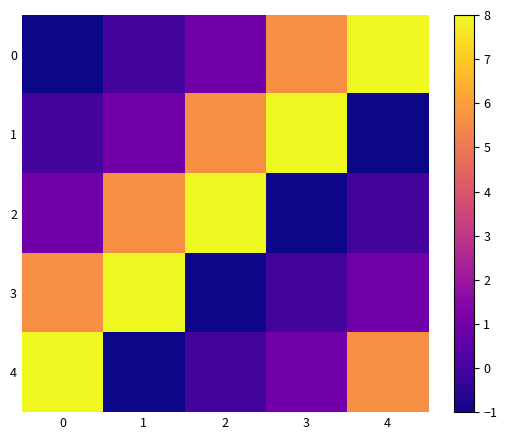

Rank the series by their maximum value, from highest to lowest.

0, 1, 2, 3, 4